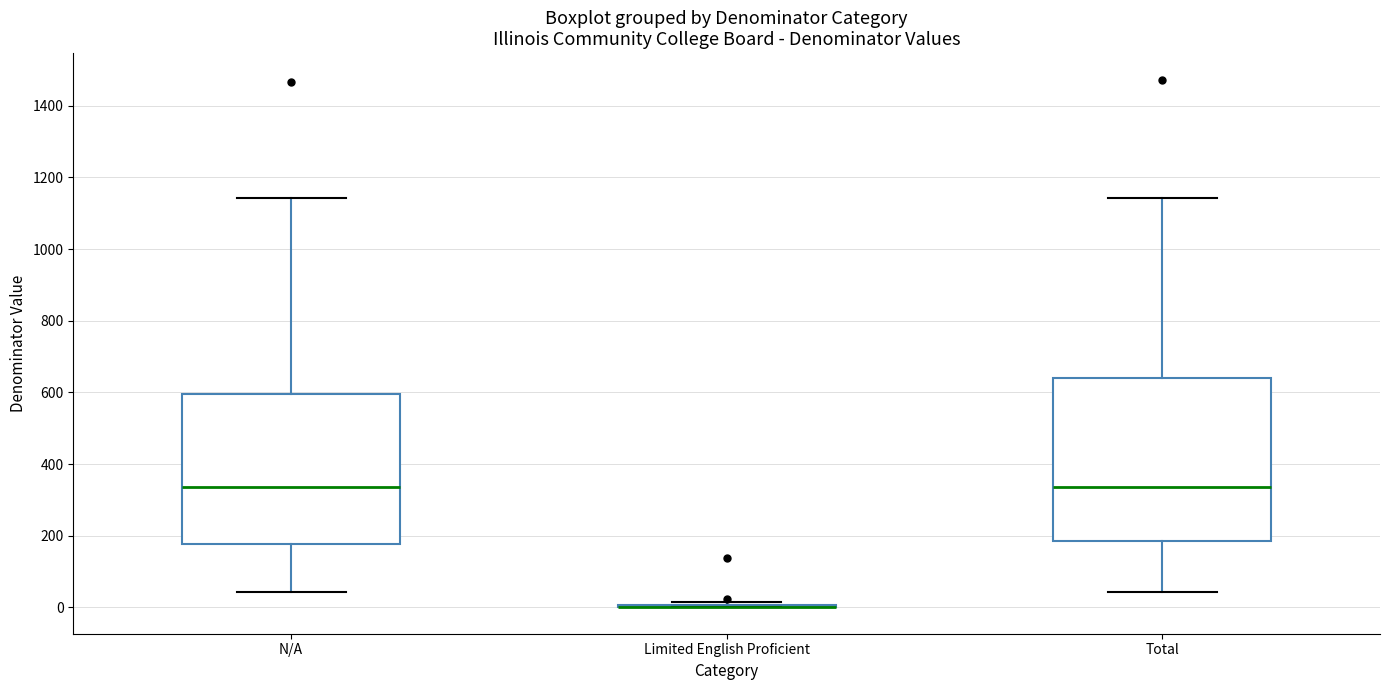

Where is the upper edge of the box for Total on the y-axis? The values are not printed on the chart, so give them approximately, as read against the axis.

640